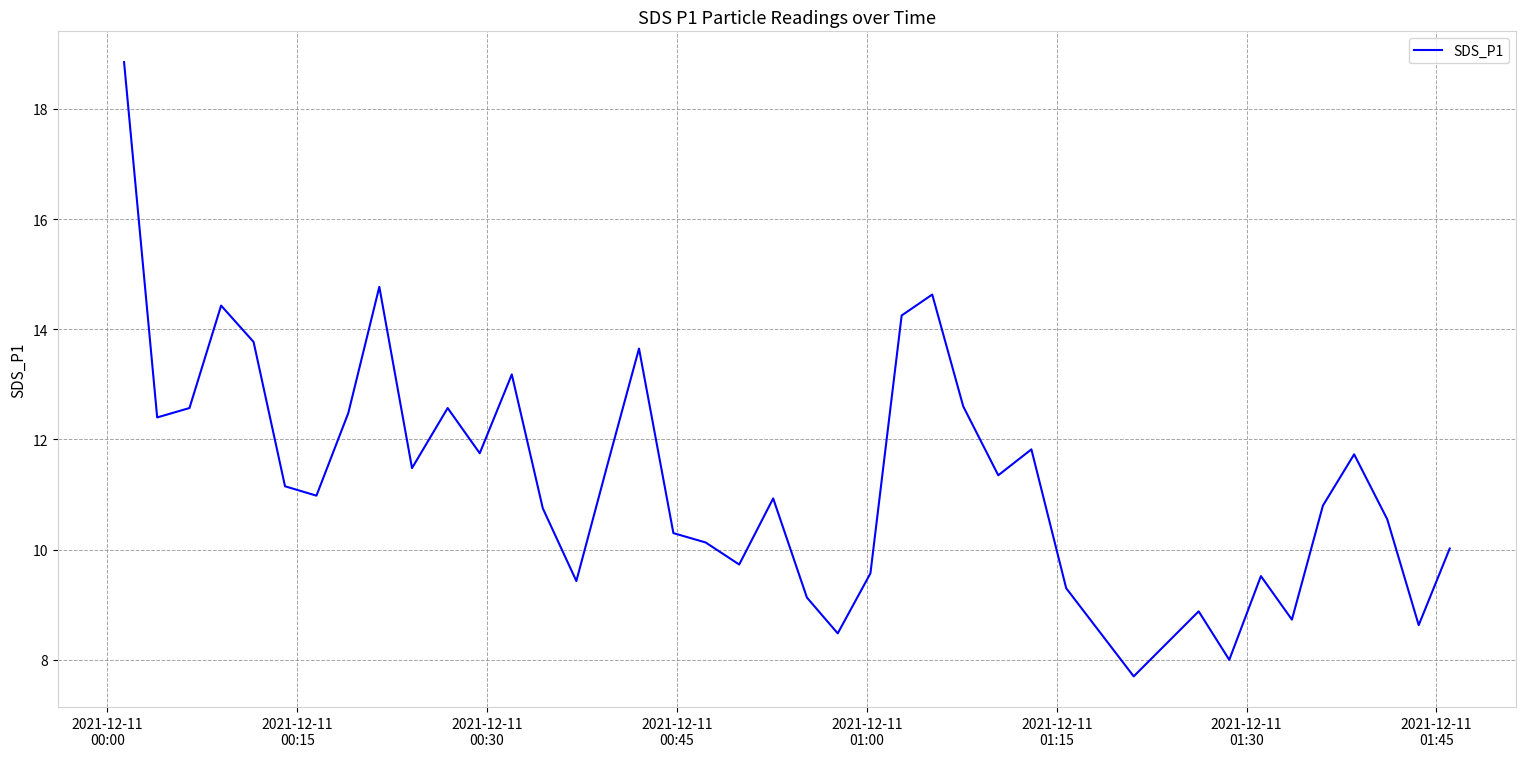

What is the maximum value shown in the chart?

18.9